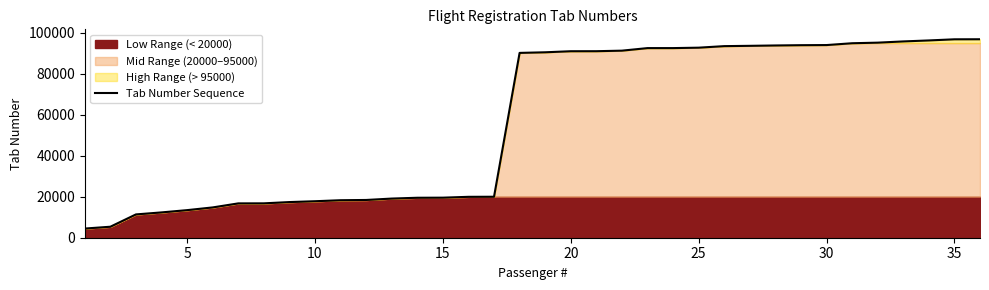

Does the chart have visible grid lines?

No